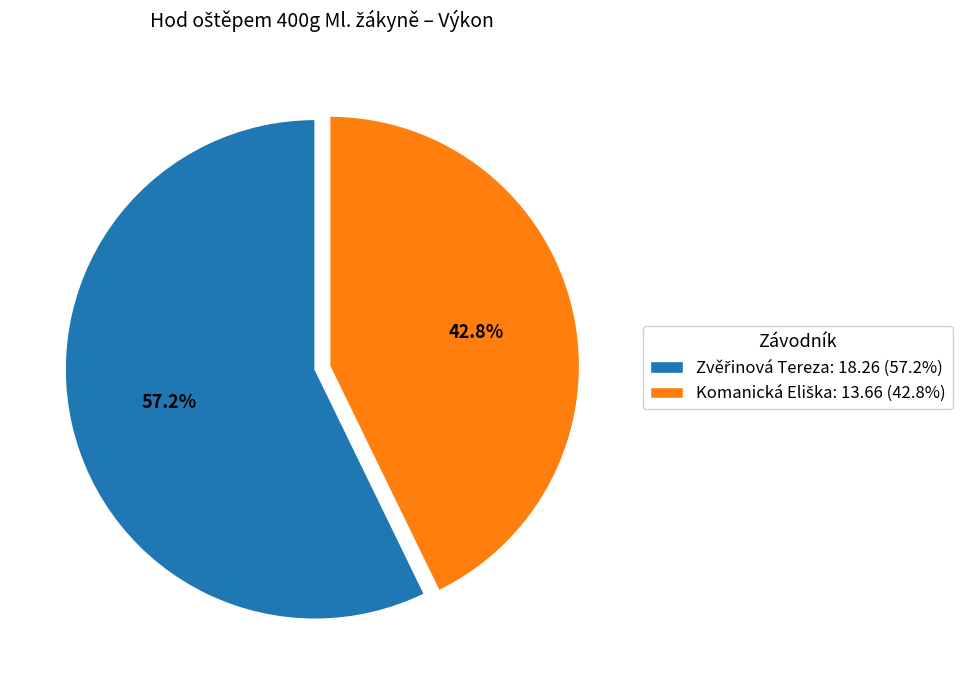

How many slices are in this pie chart?

2